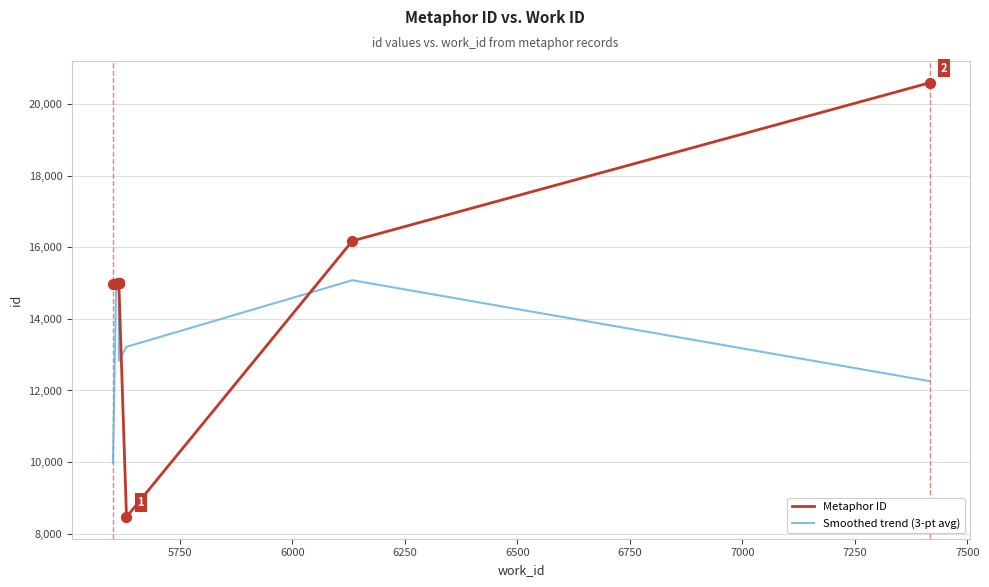

Is the value of Metaphor ID at 7000 greater than the value of Smoothed trend (3-pt avg) at 7250?

Yes